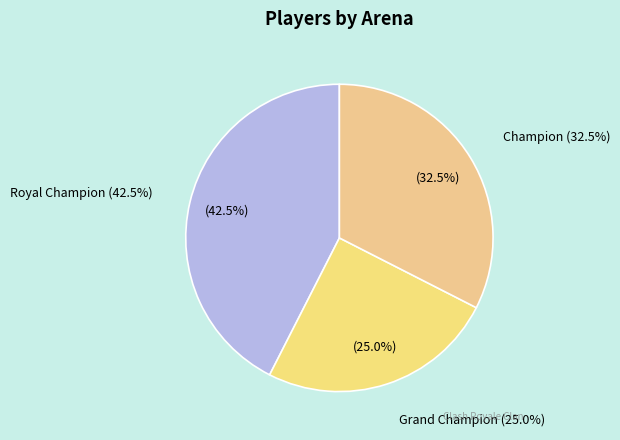

True or false: Grand Champion accounts for 25% of the total.

True